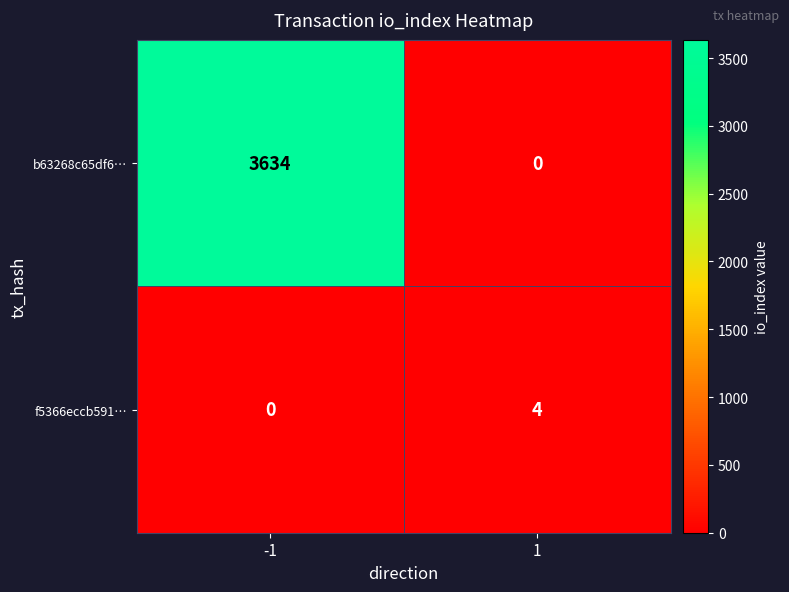

What is the difference between the b63268c65df6… values at -1 and 1?

3634